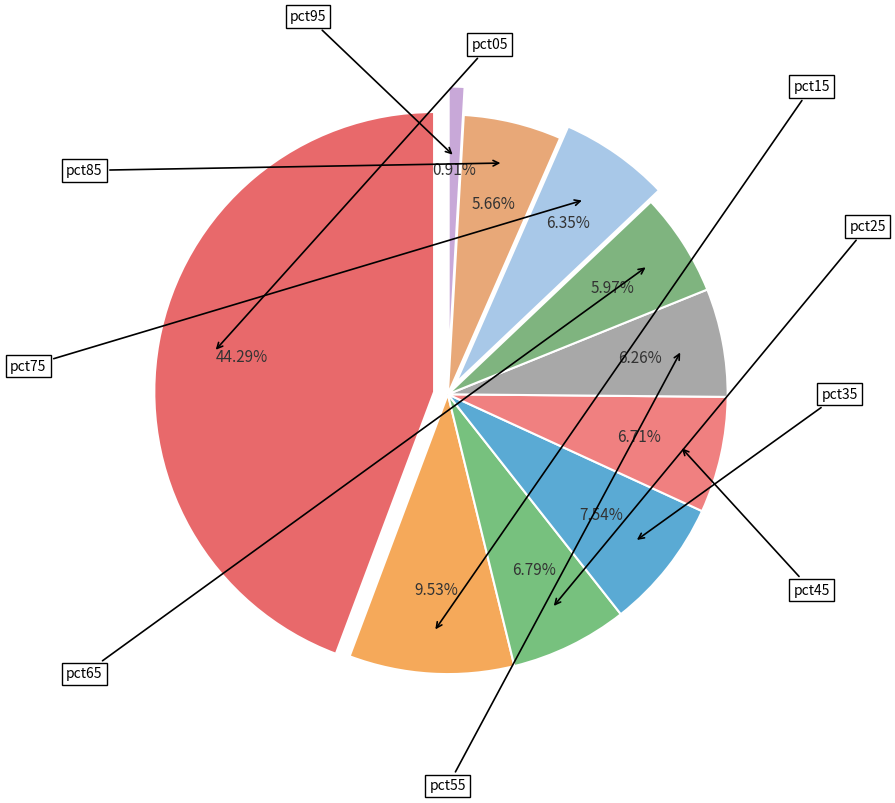

Is it true that pct65 is 6% of the pie?

True